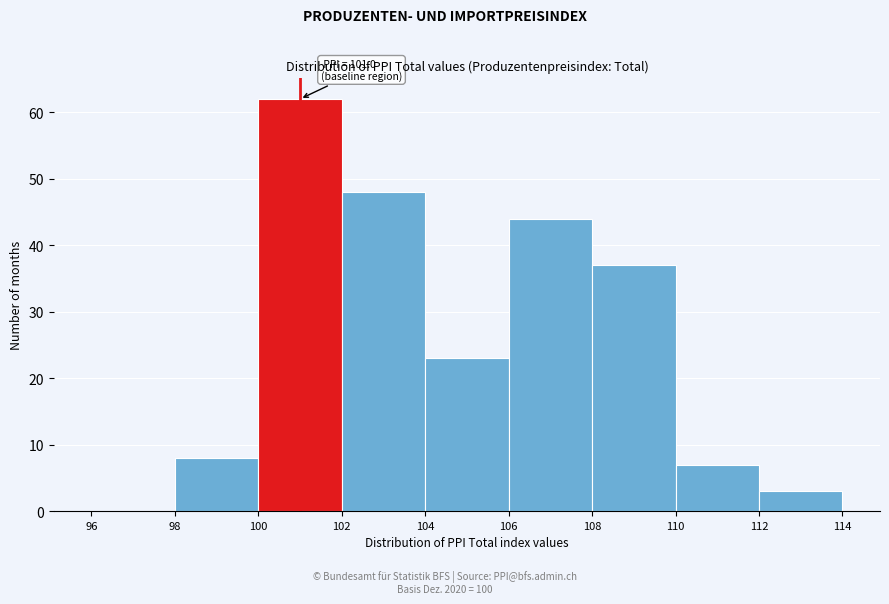

Which range on the x-axis has the tallest bar?

100 to 102